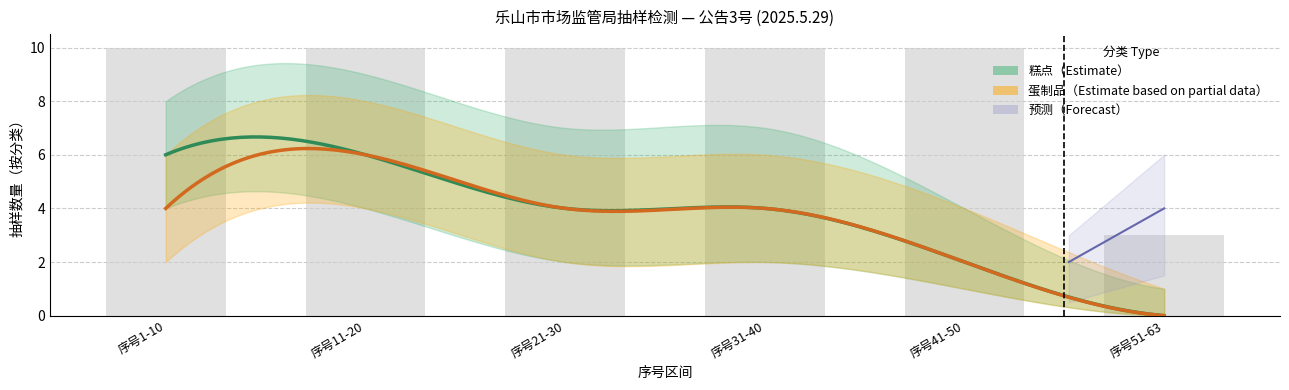

What is the difference between the second highest and second lowest values in the 糕点 series?

4